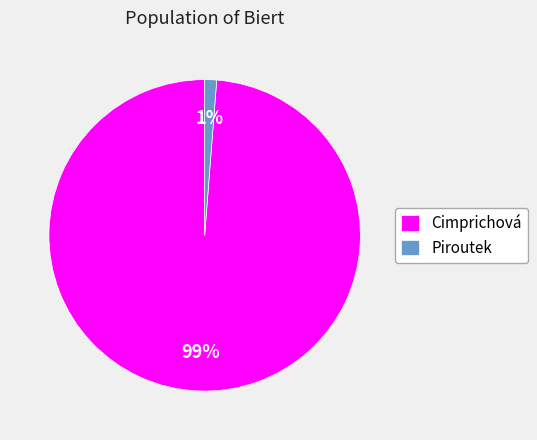

What percentage is the Cimprichová slice, to the nearest percent?

99%